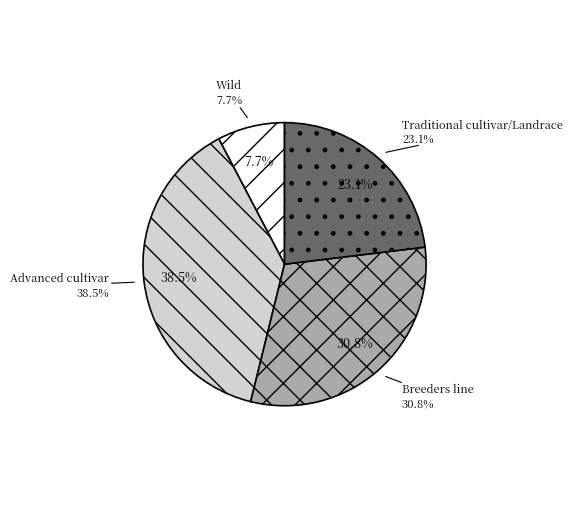

To the nearest percent, what is the combined percentage of Traditional cultivar/Landrace and Wild?

31%